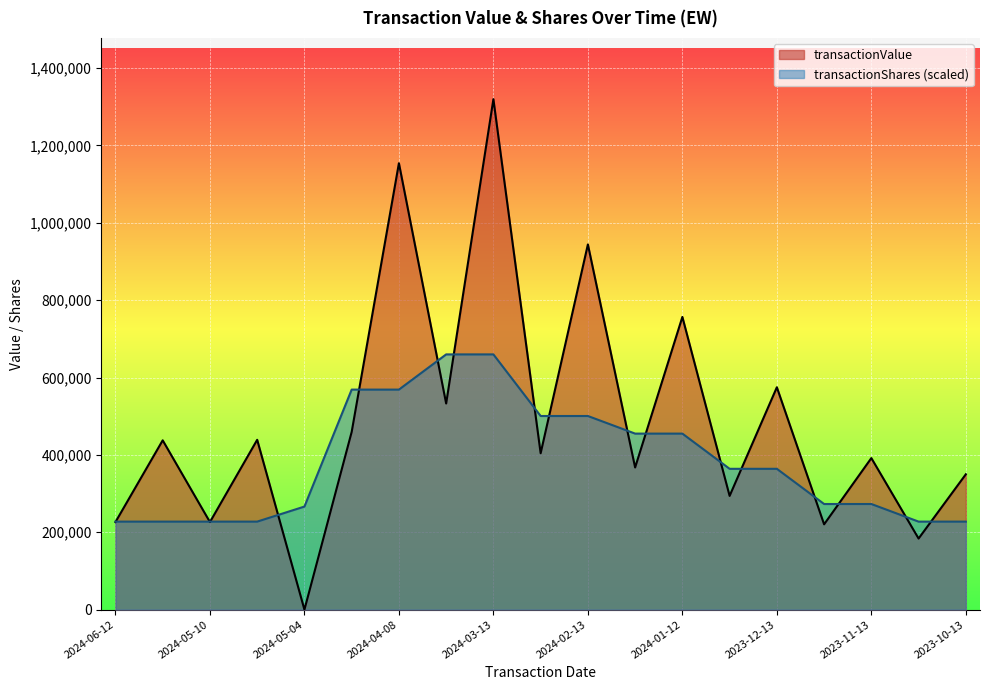

How many distinct data groups are displayed?

2